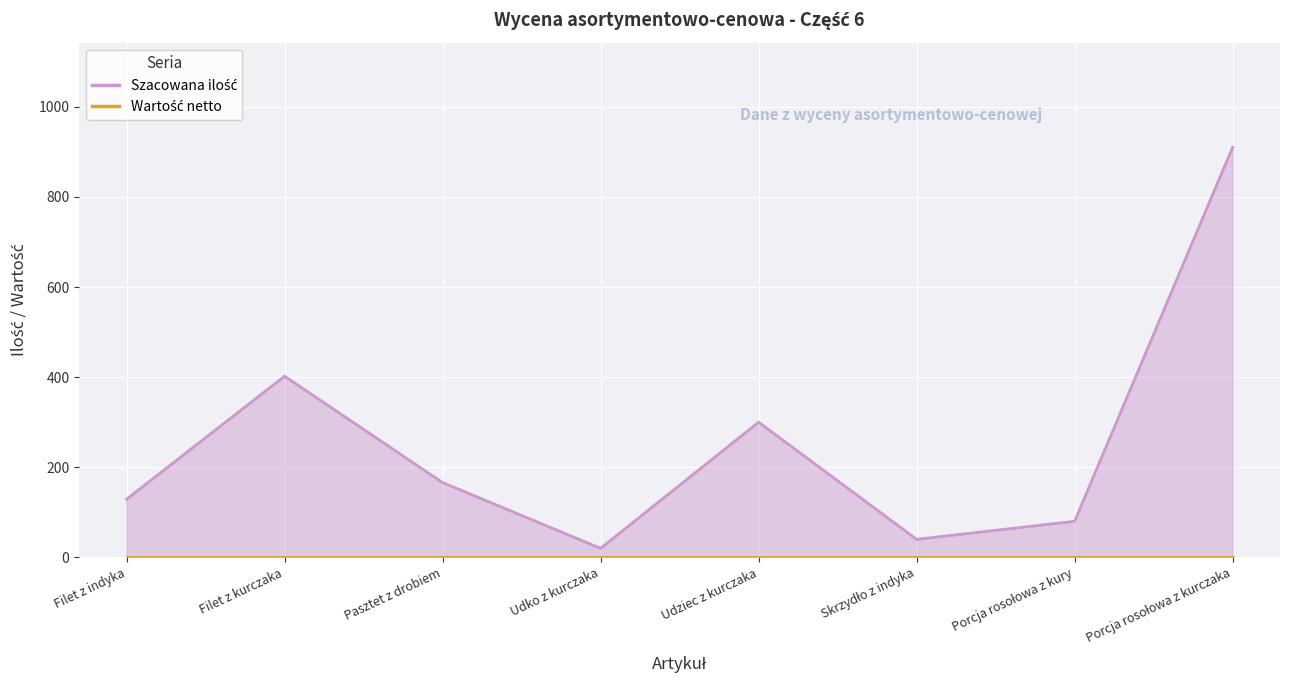

What is the difference between the values at Filet z kurczaka and Filet z indyka?

273